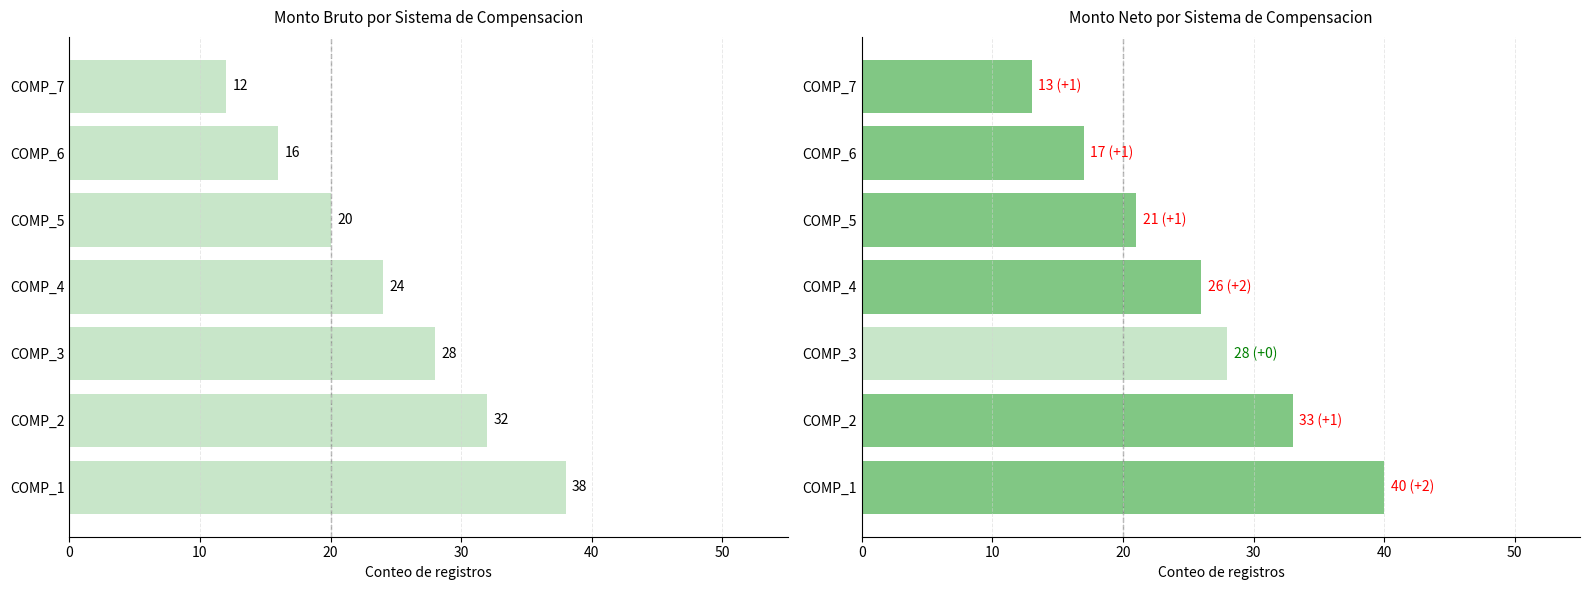

What is the smallest value displayed?

12